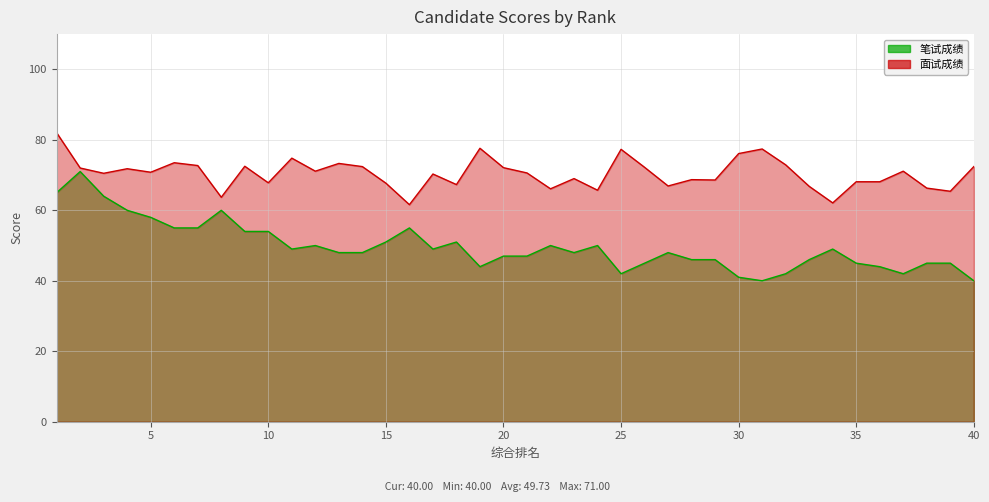

Between 35 and 39, which series saw the biggest shift?

面试成绩